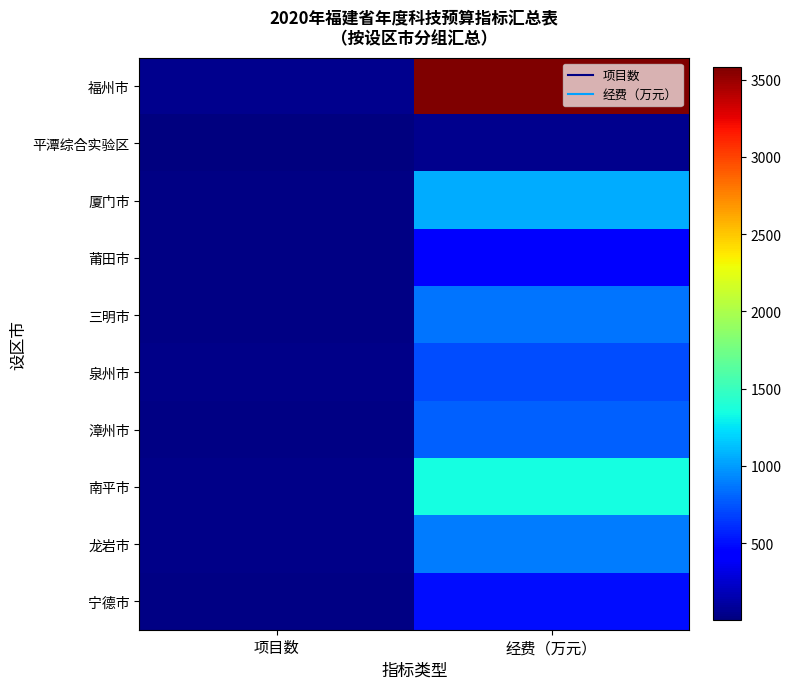

At 经费（万元）, list the series in order from largest to smallest.

福州市, 南平市, 厦门市, 龙岩市, 三明市, 漳州市, 泉州市, 宁德市, 莆田市, 平潭综合实验区